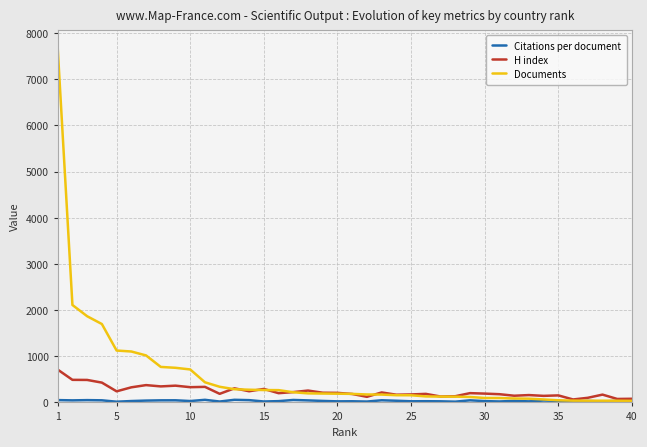

Is this an area chart (filled region under the line)?

No